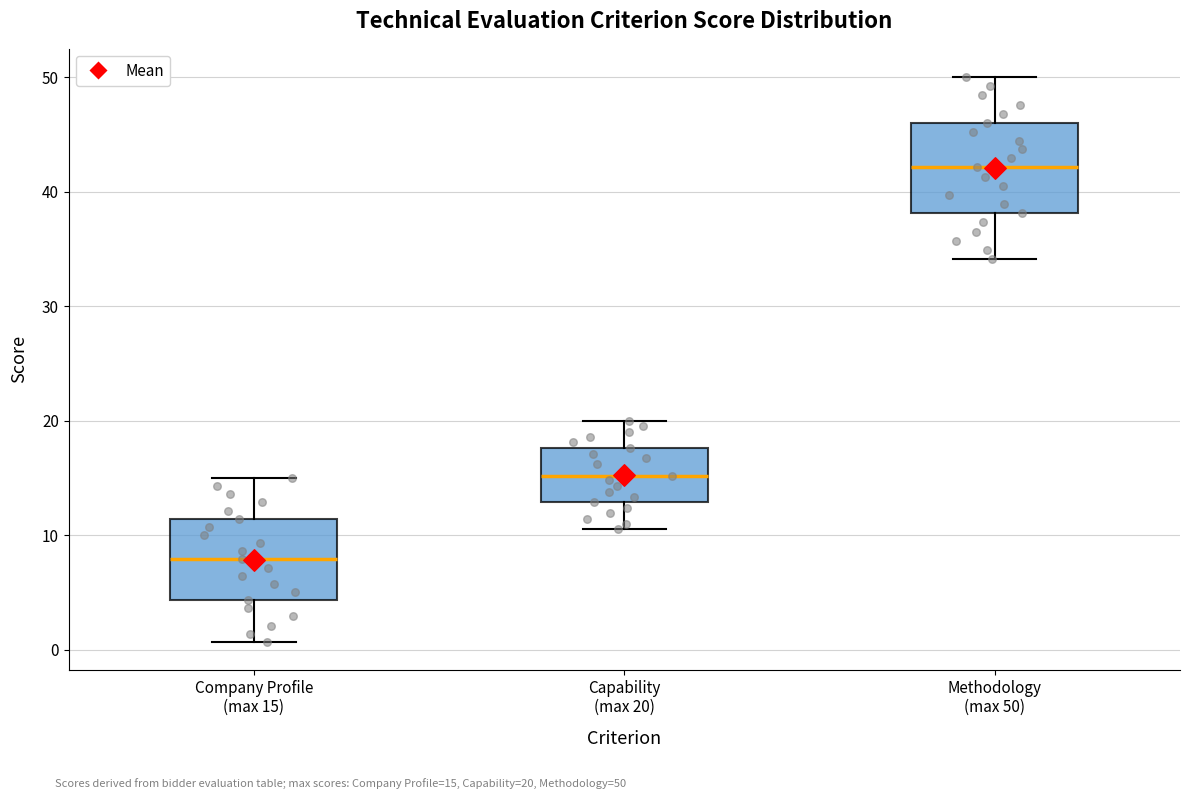

Which box has the lowest median line?

Company Profile (max 15)